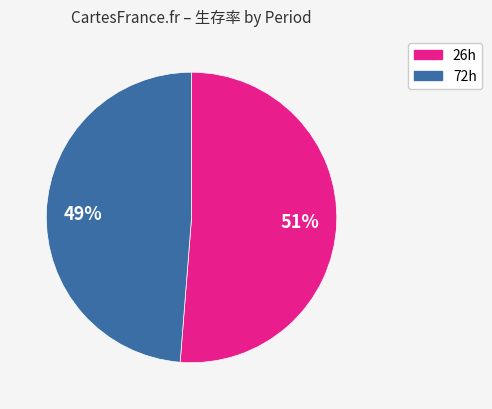

Approximately how many times larger is the value at 72h compared to 26h?

1.0